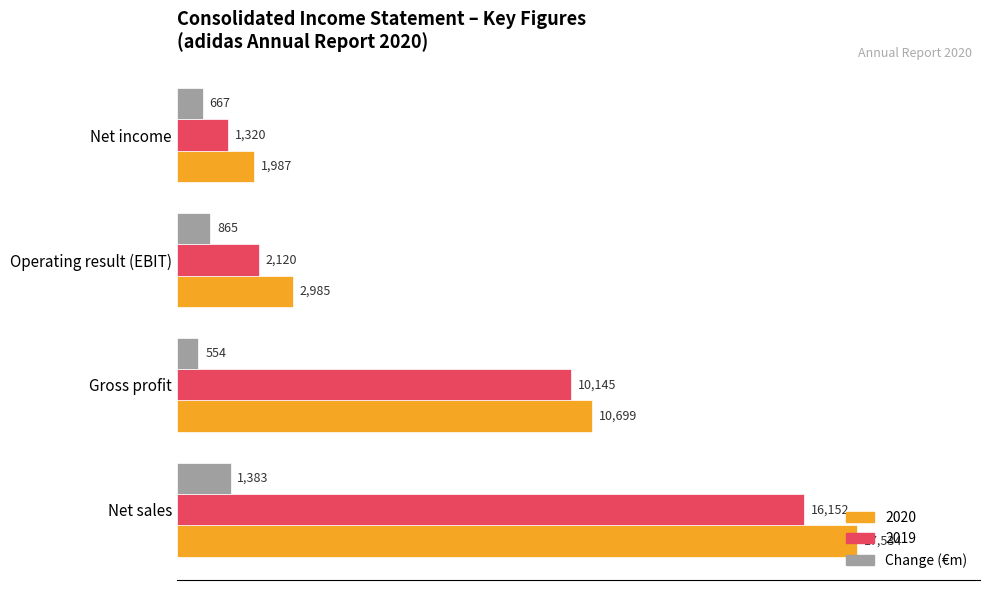

Which category has the lowest value in the Change (€m) series?

Gross profit